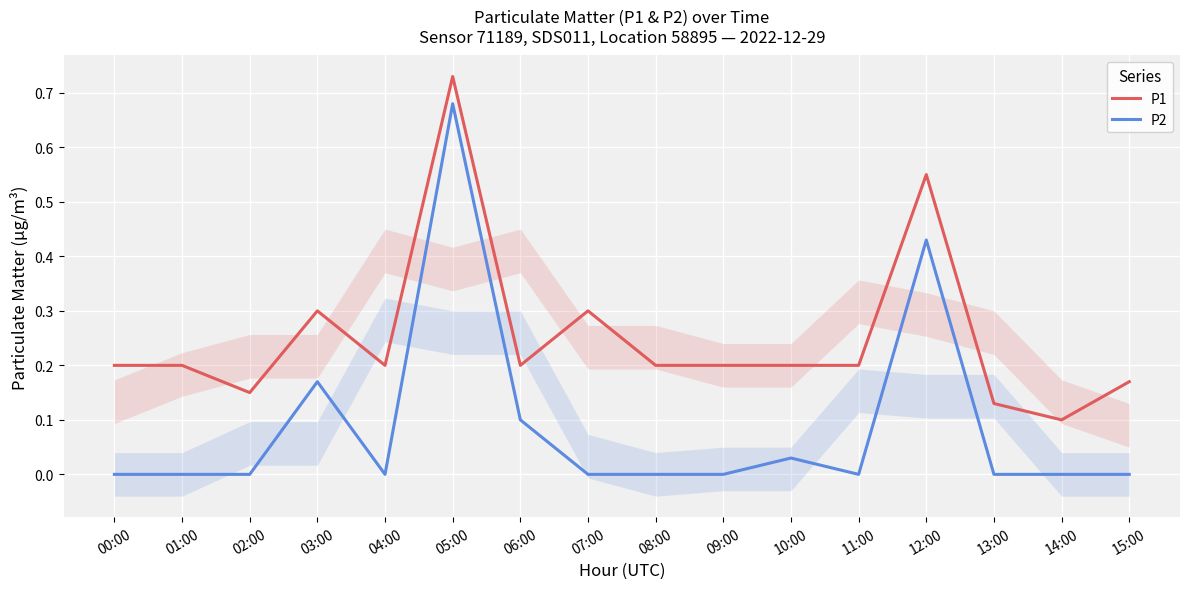

What is the label of the 16th point from the left?

15:00